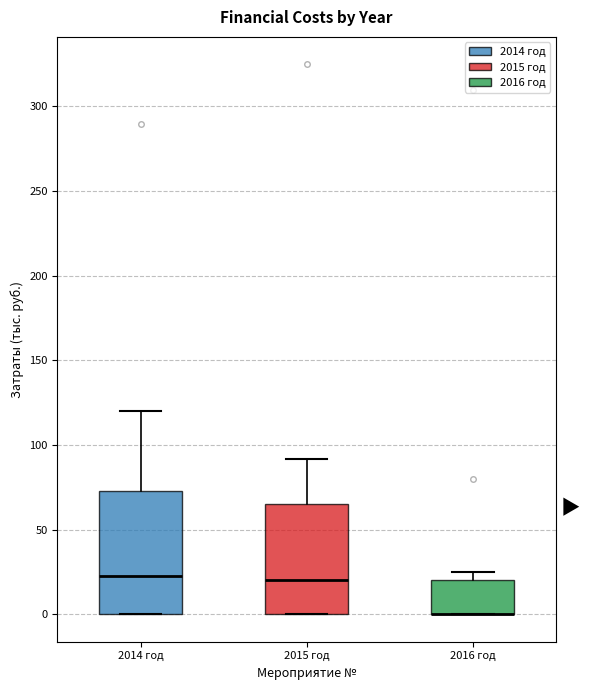

Reading left to right, transcribe this box plot: for each box, give where its median line is, the range the box spans, and where its two whiskers end, as read against the y-axis. The values are not printed on the chart, so give them approximately, as read against the axis.

2014 год: median 20, box 0 to 75, whiskers 0 to 120
2015 год: median 20, box 0 to 65, whiskers 0 to 90
2016 год: median 0 (drawn on the box's lower edge), box 0 to 20, whiskers 0 to 25